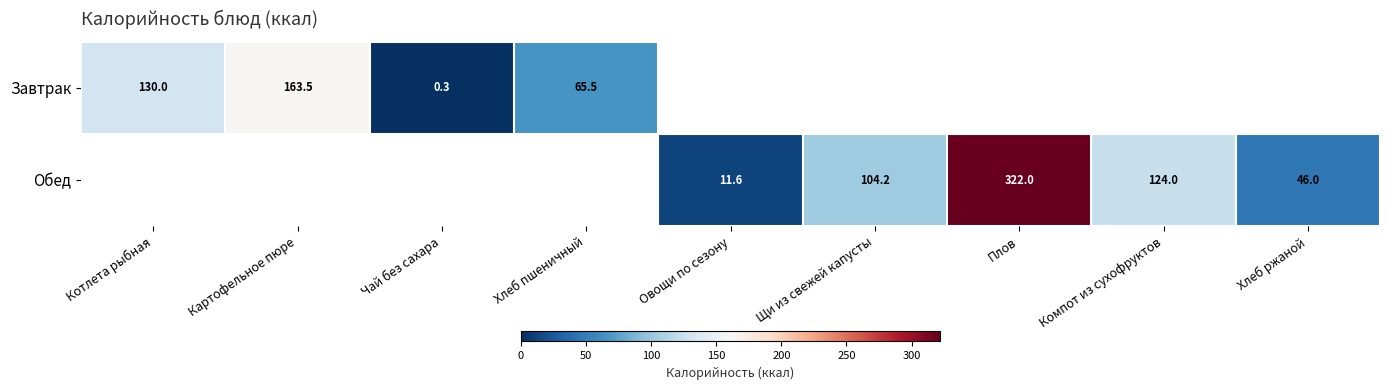

The Завтрак series shows 163.5 at Картофельное пюре. True or false?

True